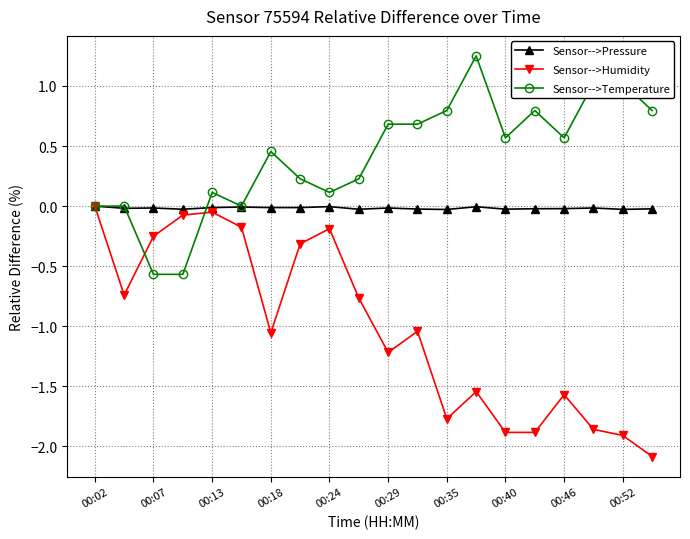

Which series has the widest spread of values?

Sensor-->Humidity